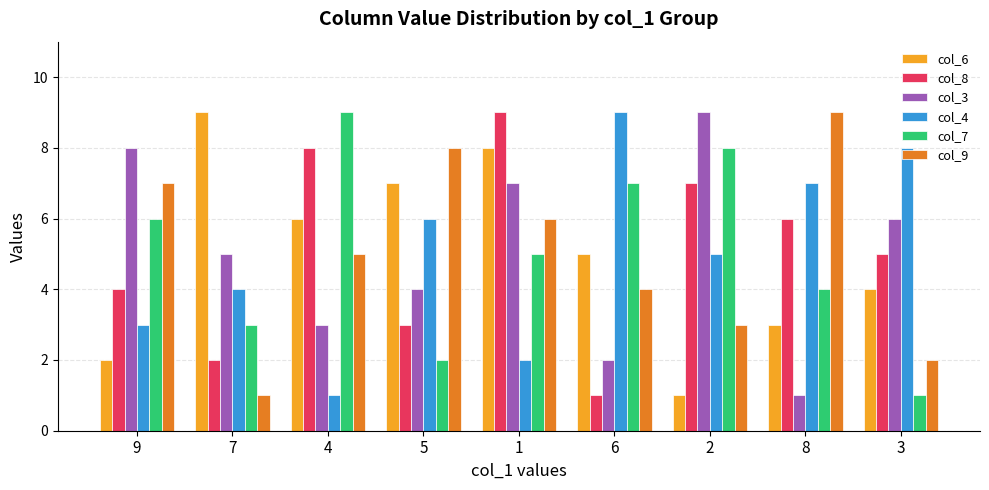

Which series changed the most between 4 and 5?

col_7